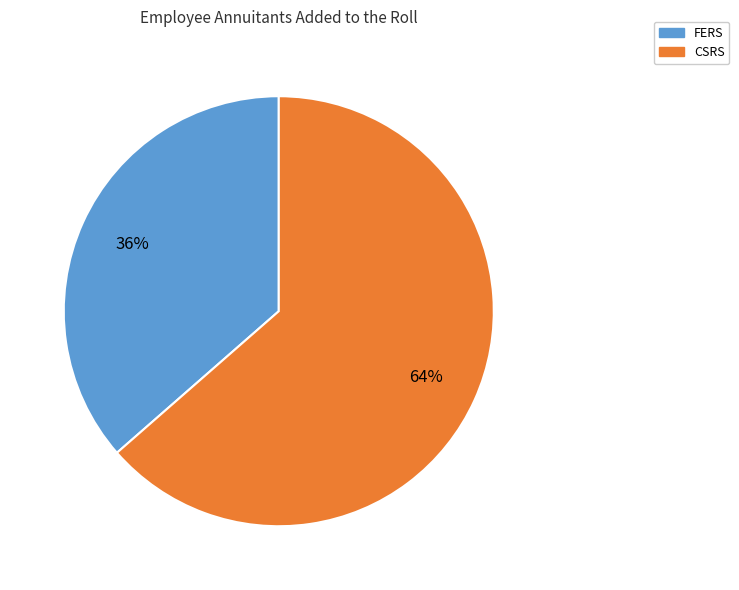

Rank the categories by value from lowest to highest.

FERS, CSRS